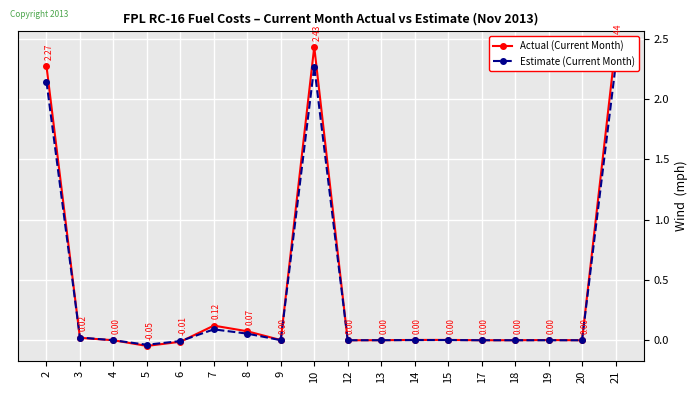

Where is the first local minimum for Estimate (Current Month)?

5